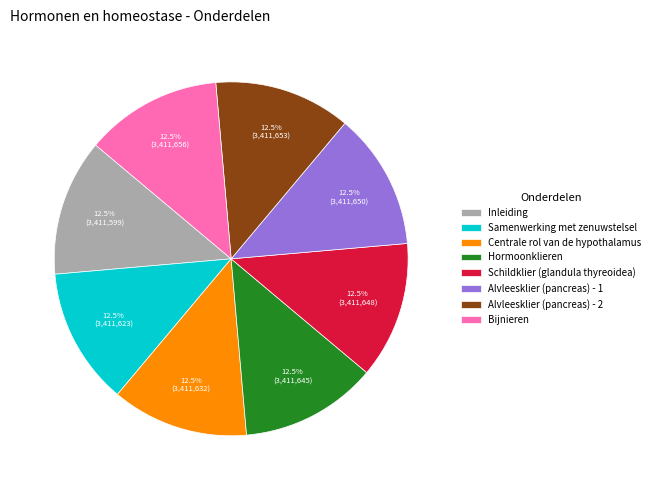

Do Inleiding and Hormoonklieren together represent more than half of the pie?

No